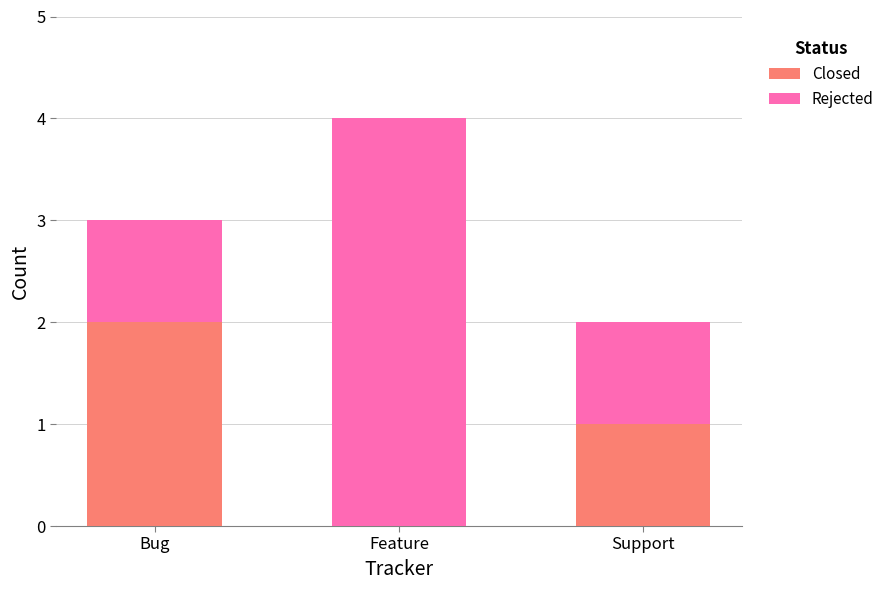

What is the average value of the Closed series?

1